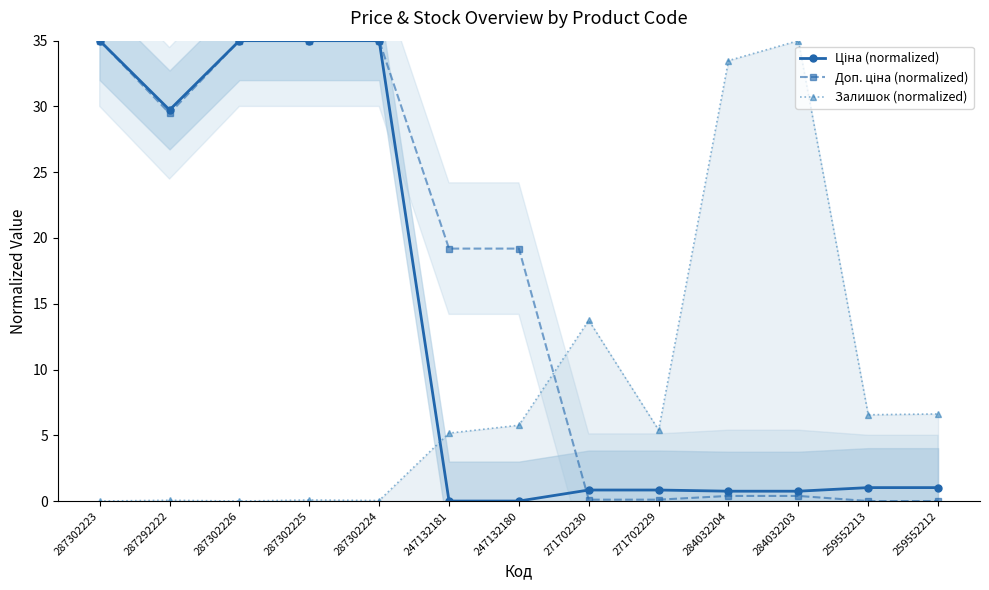

What are all the series names shown in the legend?

Ціна (normalized), Доп. ціна (normalized), Залишок (normalized)